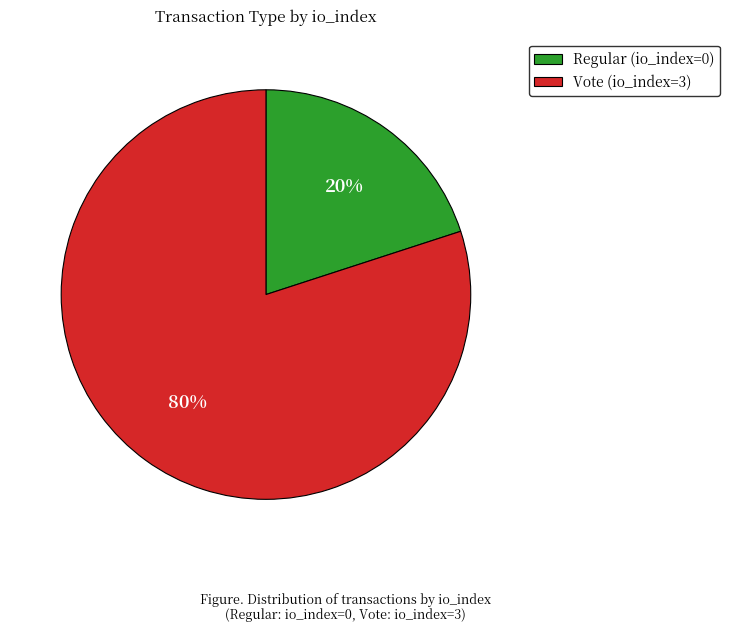

How many slices are in this pie chart?

2